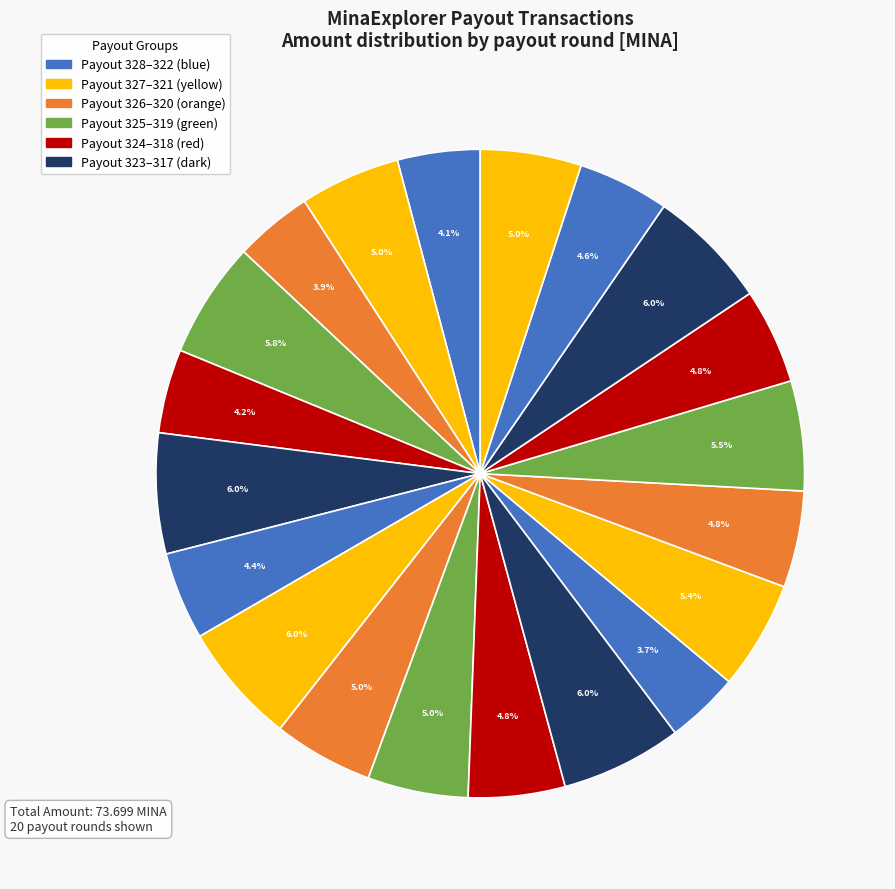

Count the number of slices in the pie.

20